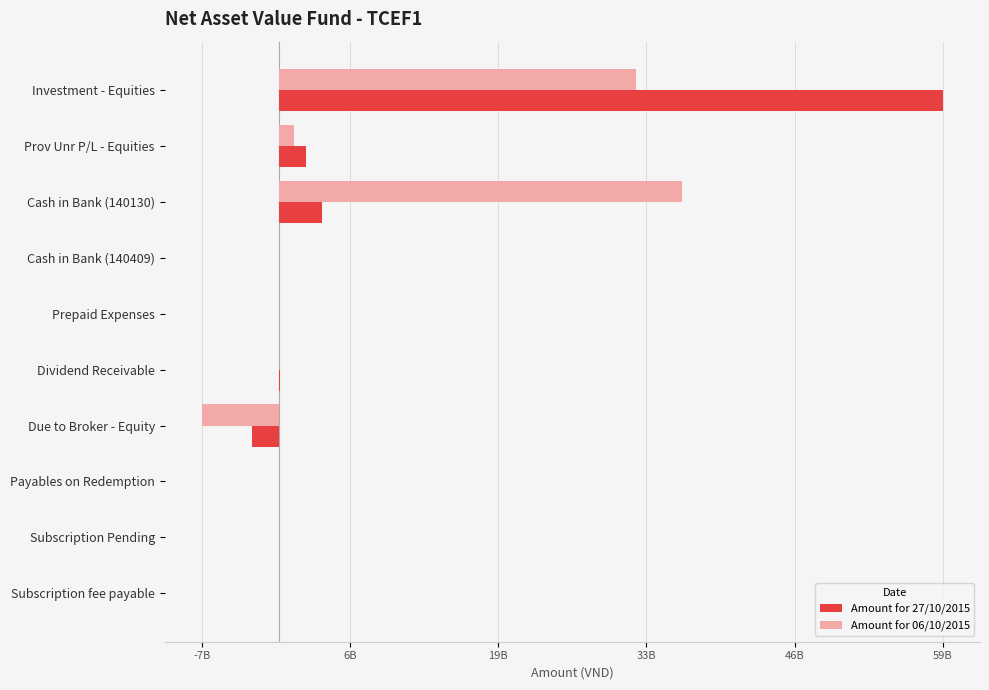

Which series has the largest total across all categories?

Amount for 27/10/2015